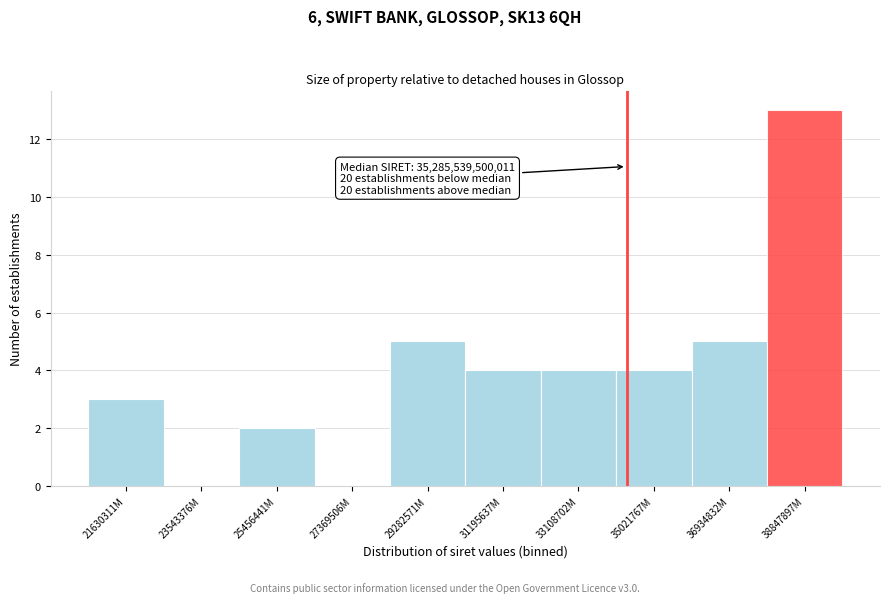

Reading left to right, list all the values displayed in this chart.

21630311M=3	23543376M=0	25456441M=2	27369506M=0	29282571M=5	31195637M=4	33108702M=4	35021767M=4	36934832M=5	38847897M=13